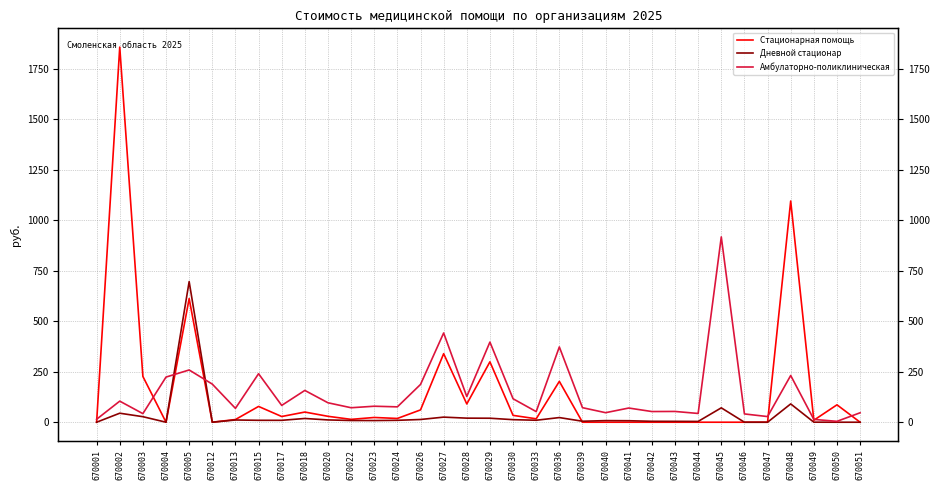

The Стационарная помощь series shows 0.0 at 670043. True or false?

True